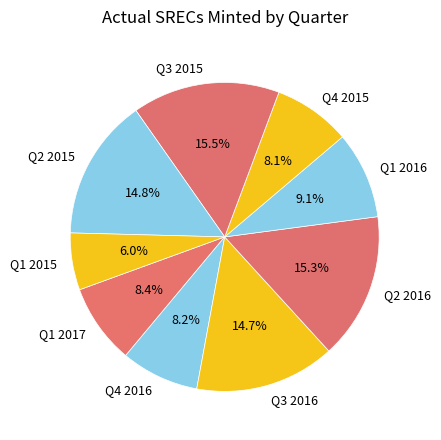

How many segments does this pie chart have?

9